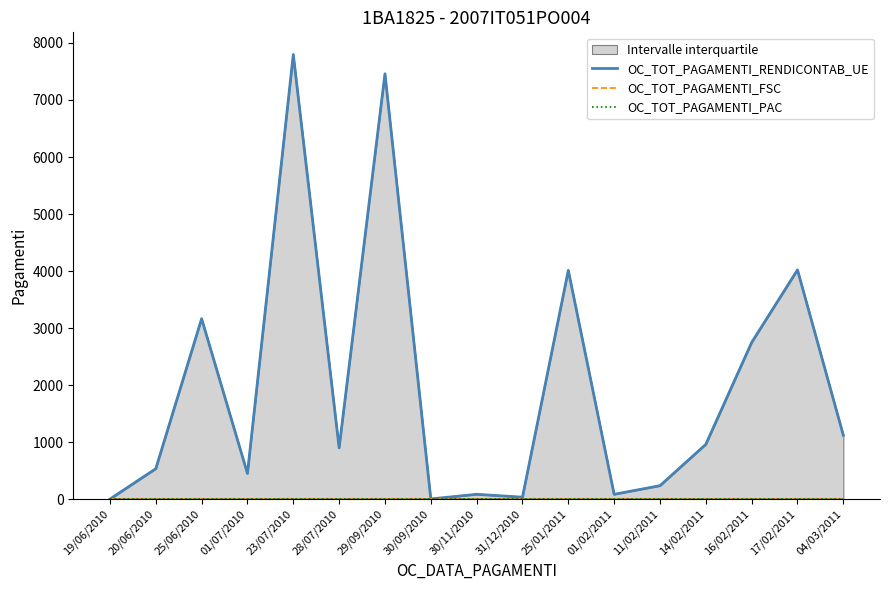

What is the sum of the OC_TOT_PAGAMENTI_RENDICONTAB_UE values at 25/01/2011 and 04/03/2011?

5131.8